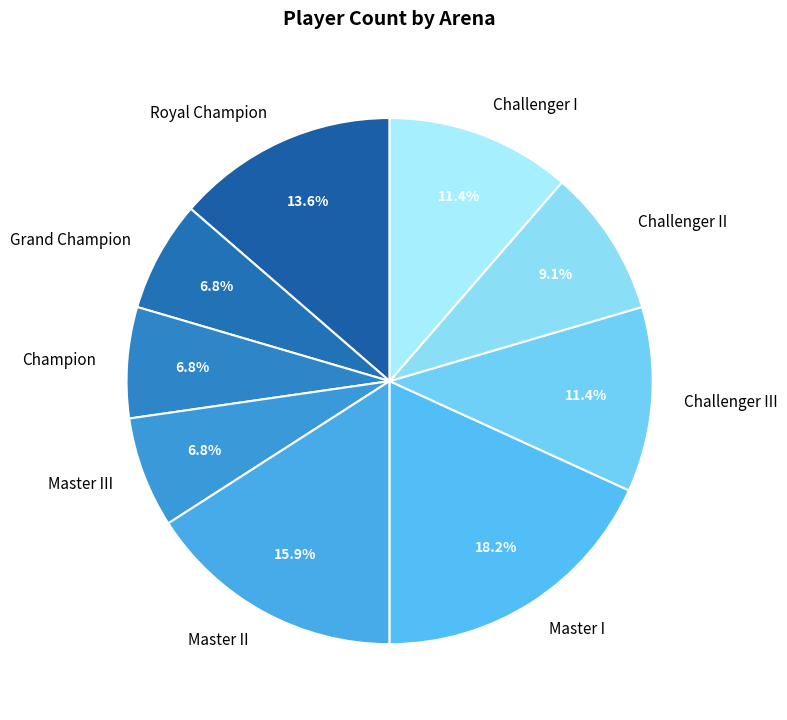

To the nearest percent, what is the average slice percentage?

11%